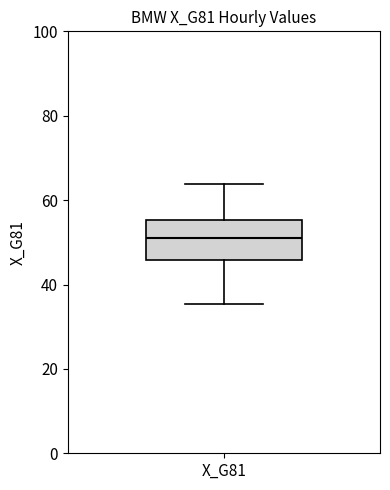

Transcribe this box plot: give where the median line is, the range the box spans, and where the two whiskers end, as read against the y-axis. The values are not printed on the chart, so give them approximately, as read against the axis.

median 52, box 46 to 56, whiskers 36 to 64